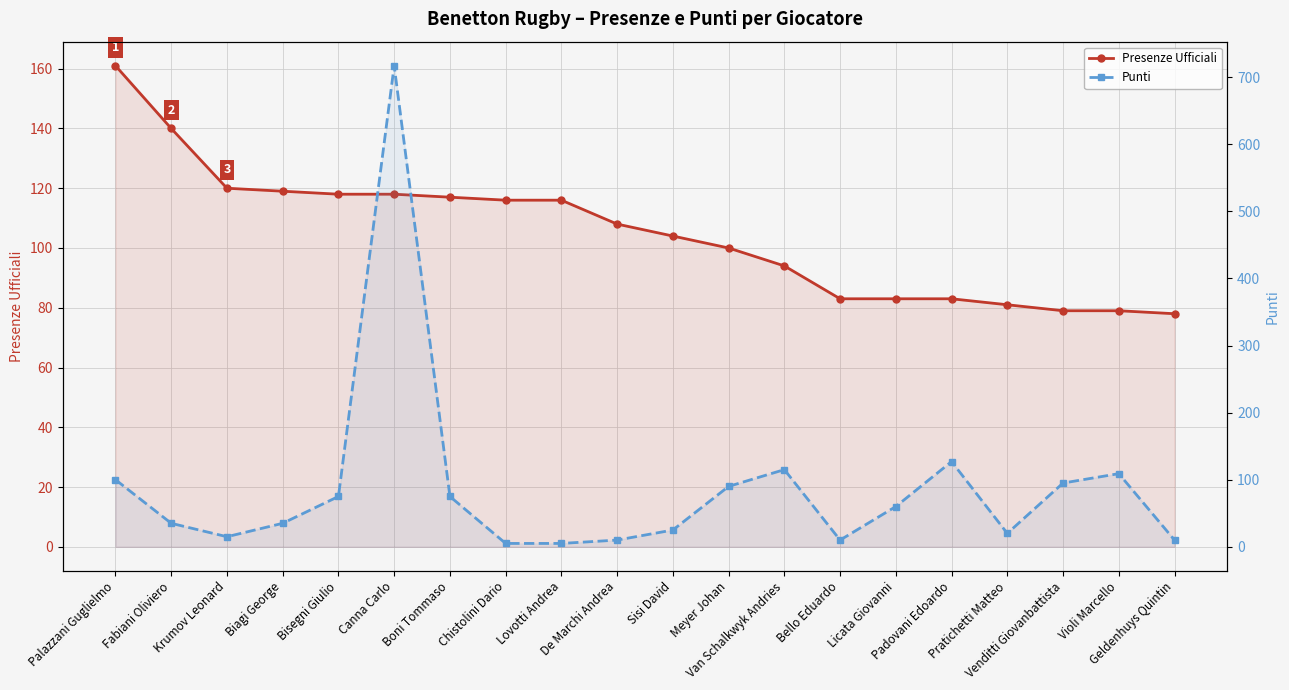

At which category does Punti reach its first local valley?

Krumov Leonard